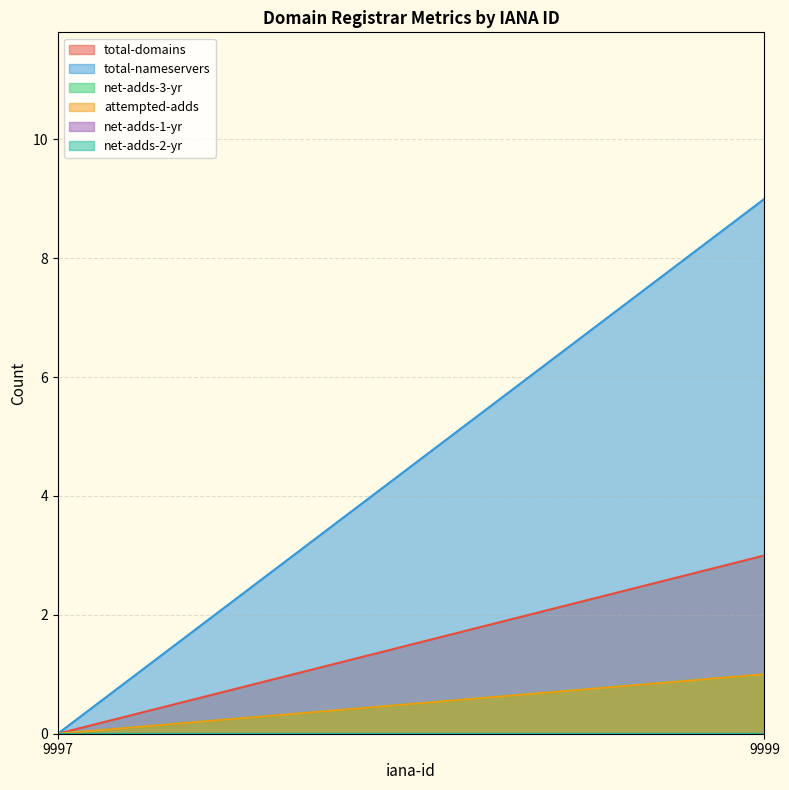

What is the maximum value shown in the chart?

9